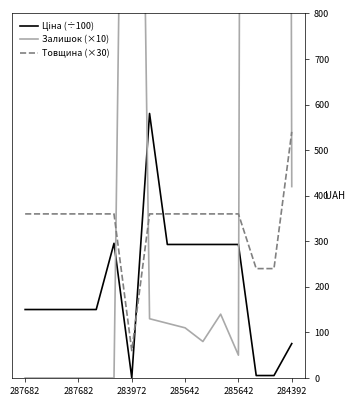

Which category has the lowest value across all series?

287682